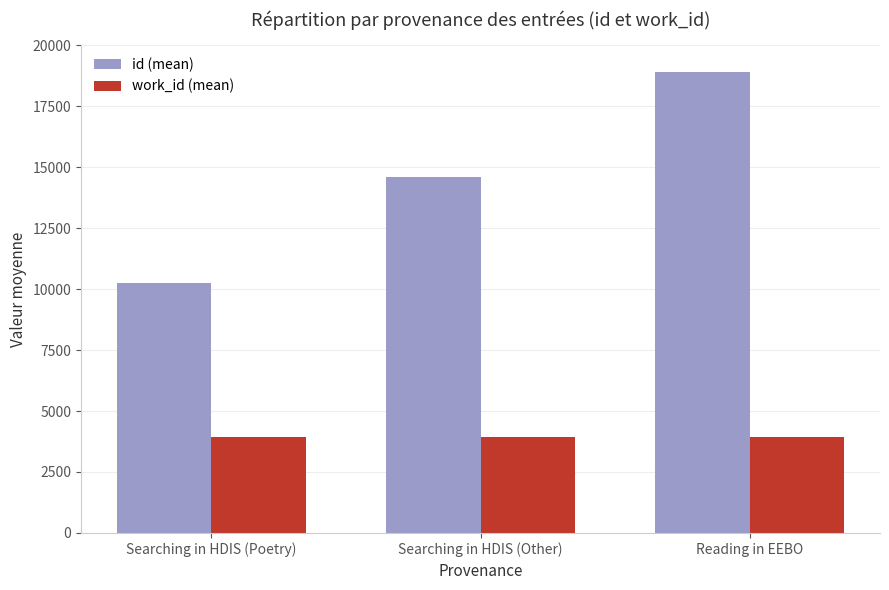

What is the sum of all work_id (mean) values?

11846.5